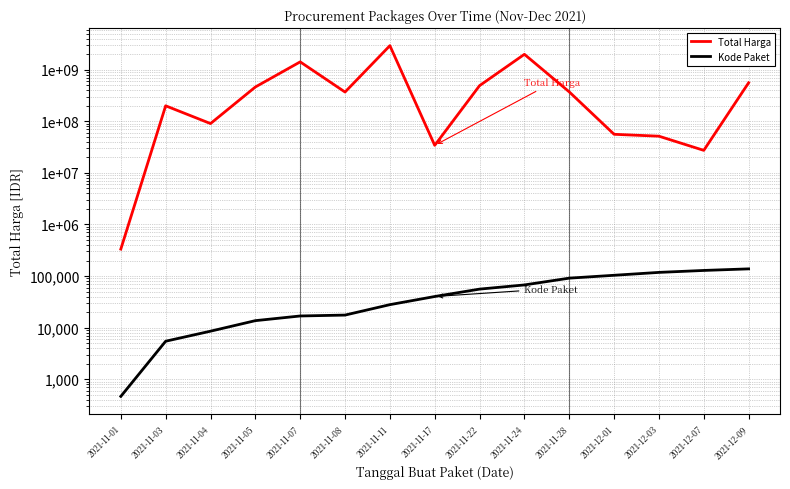

What is the difference between the second highest and minimum values in the Kode Paket series?

128052